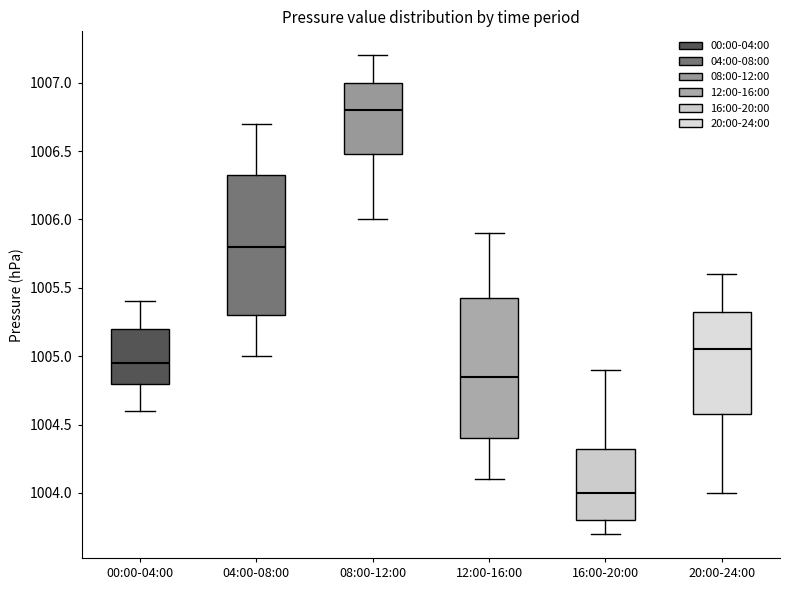

Reading left to right, transcribe this box plot: for each box, give where its median line is, the range the box spans, and where its two whiskers end, as read against the y-axis. The values are not printed on the chart, so give them approximately, as read against the axis.

00:00-04:00: median 1004.95, box 1004.80 to 1005.20, whiskers 1004.60 to 1005.40
04:00-08:00: median 1005.80, box 1005.30 to 1006.35, whiskers 1005.00 to 1006.70
08:00-12:00: median 1006.80, box 1006.50 to 1007.00, whiskers 1006.00 to 1007.20
12:00-16:00: median 1004.85, box 1004.40 to 1005.45, whiskers 1004.10 to 1005.90
16:00-20:00: median 1004.00, box 1003.80 to 1004.35, whiskers 1003.70 to 1004.90
20:00-24:00: median 1005.05, box 1004.60 to 1005.35, whiskers 1004.00 to 1005.60